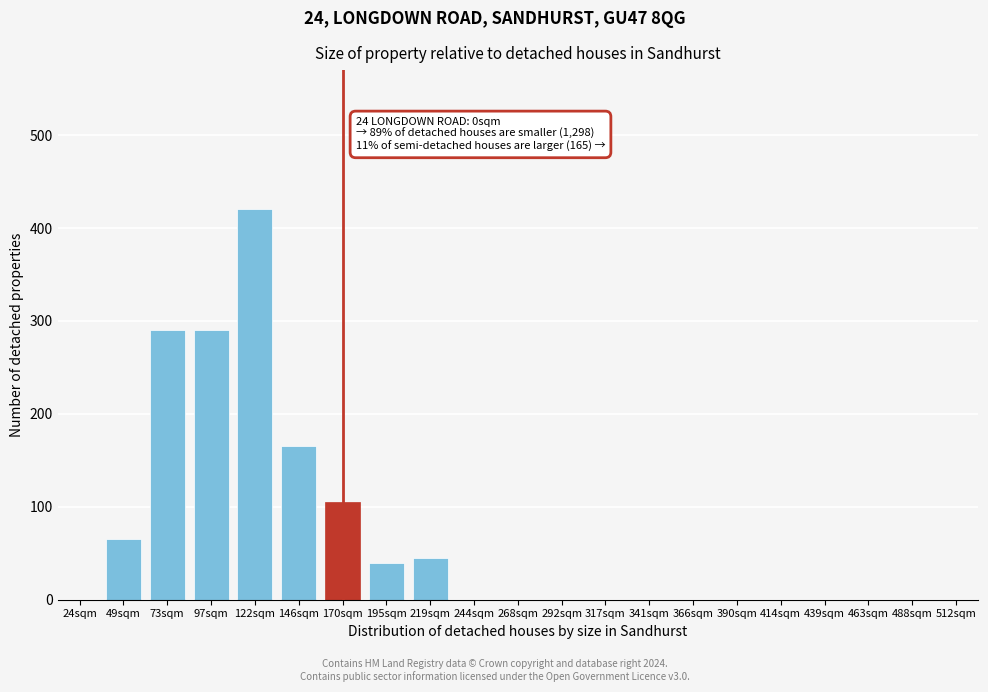

Reading right to left, what are all the values shown in this chart?

512sqm=0	488sqm=0	463sqm=0	439sqm=0	414sqm=0	390sqm=0	366sqm=0	341sqm=0	317sqm=0	292sqm=0	268sqm=0	244sqm=0	219sqm=45	195sqm=40	170sqm=105	146sqm=165	122sqm=420	97sqm=290	73sqm=290	49sqm=65	24sqm=0